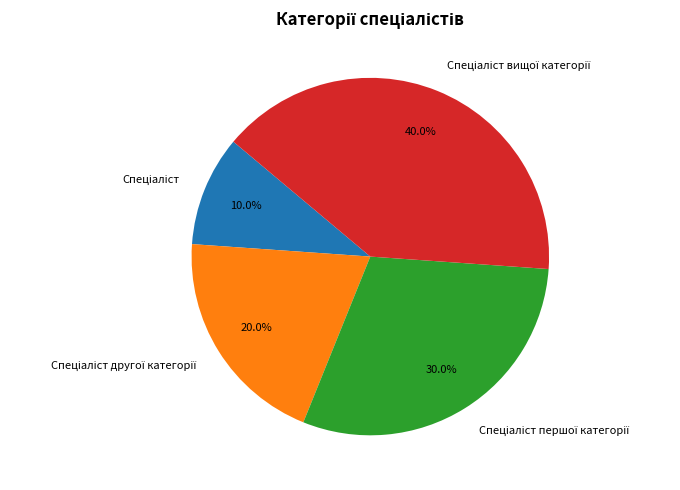

Is there a majority slice in this chart?

No